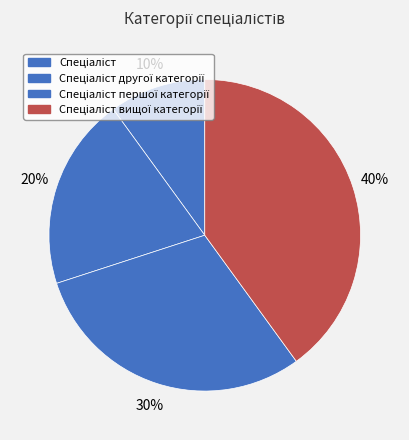

How many slices are in this pie chart?

4